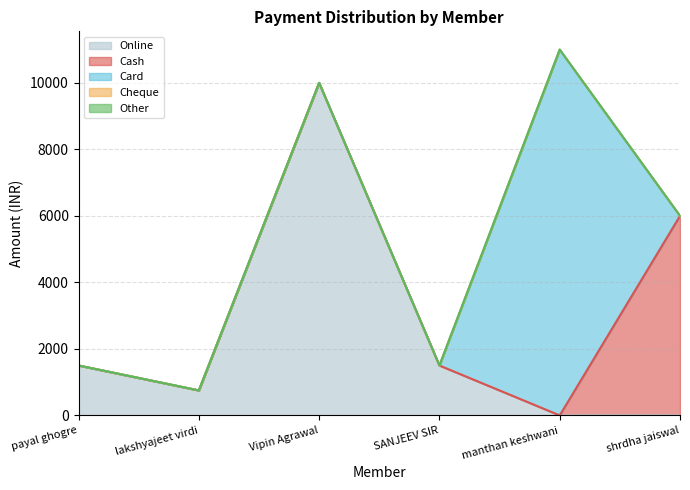

At which category does the chart reach its minimum across all series?

manthan keshwani